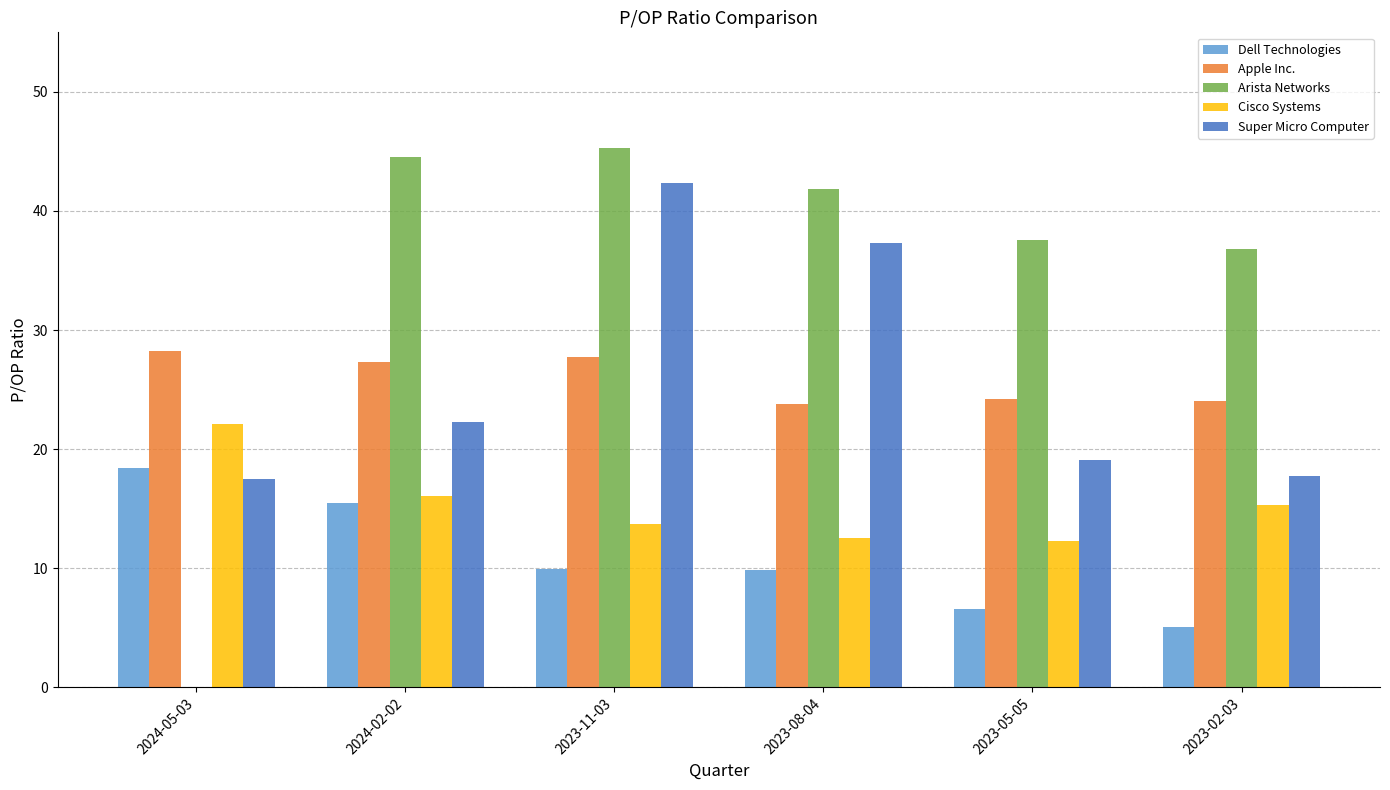

How many values in Arista Networks are above zero?

5